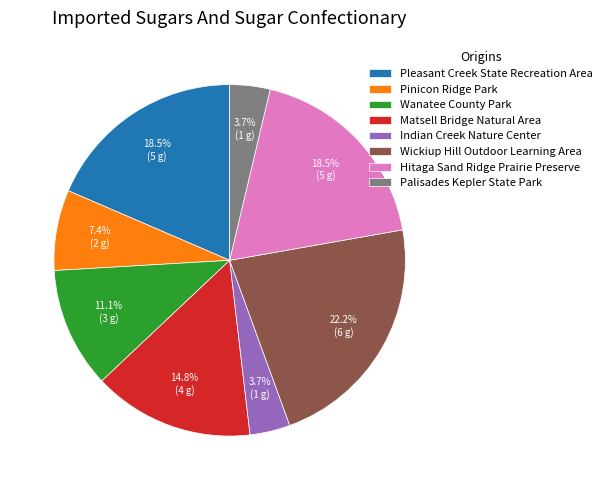

How many segments does this pie chart have?

8